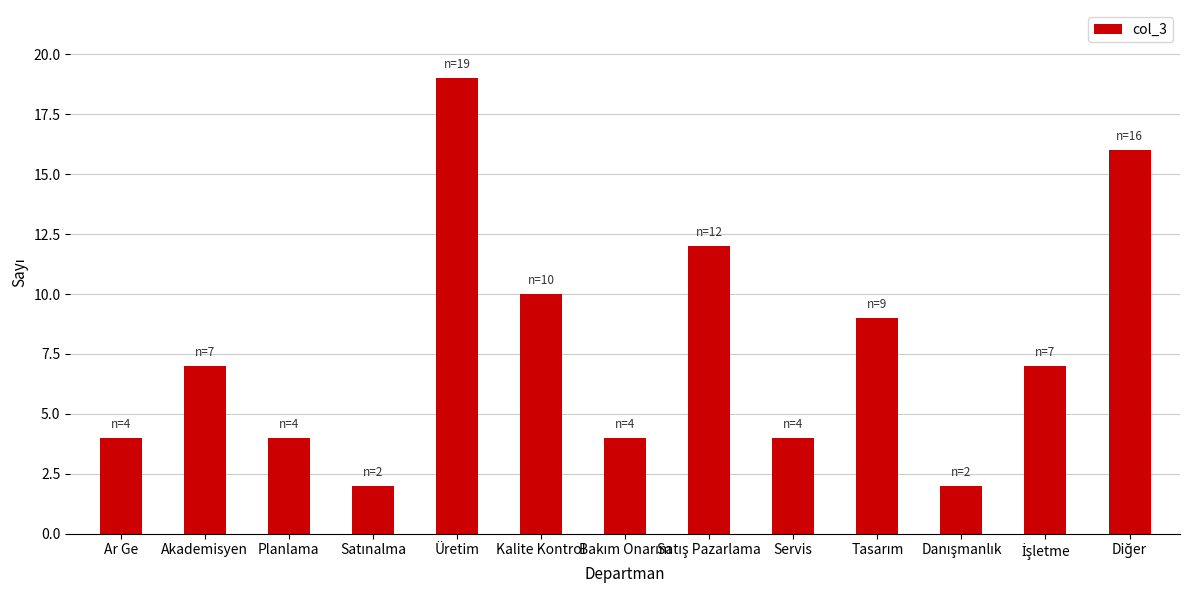

What is the difference between the second highest and minimum values?

14